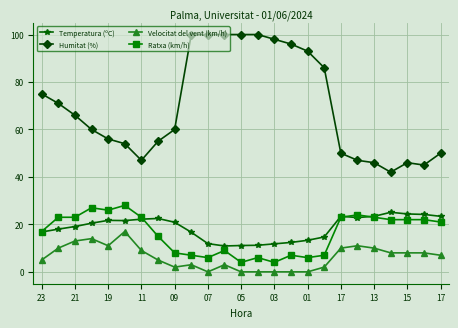

What is the greatest value displayed?

100.0